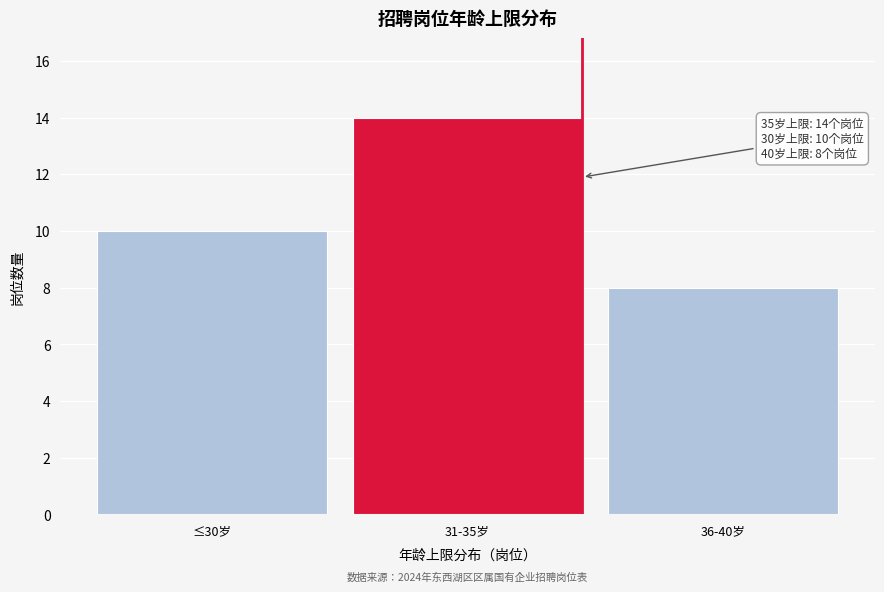

Reading left to right, list all the values displayed in this chart.

≤30岁=10	31-35岁=14	36-40岁=8